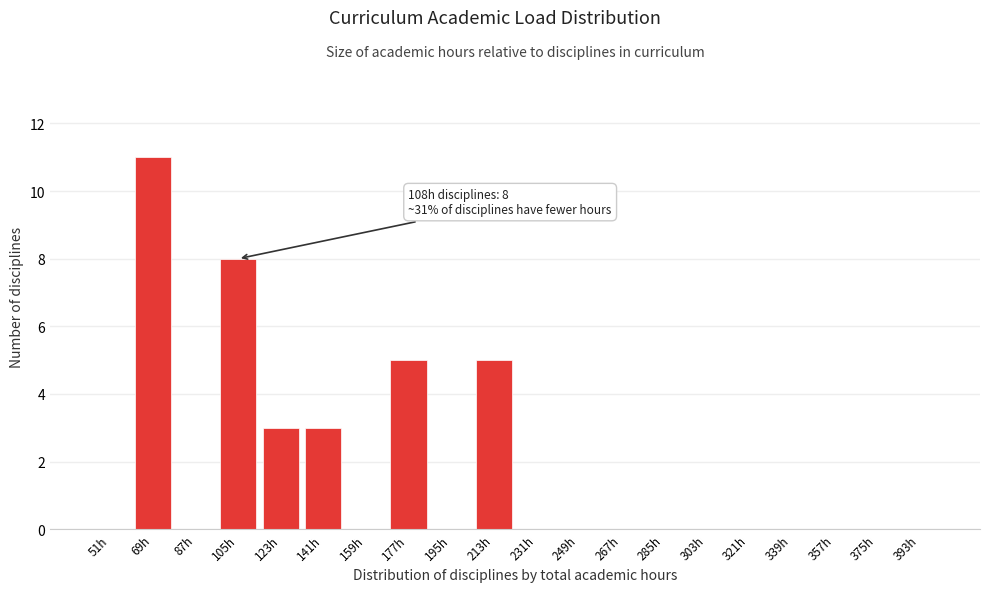

Reading right to left, what are all the values shown in this chart?

393h=0	375h=0	357h=0	339h=0	321h=0	303h=0	285h=0	267h=0	249h=0	231h=0	213h=5	195h=0	177h=5	159h=0	141h=3	123h=3	105h=8	87h=0	69h=11	51h=0